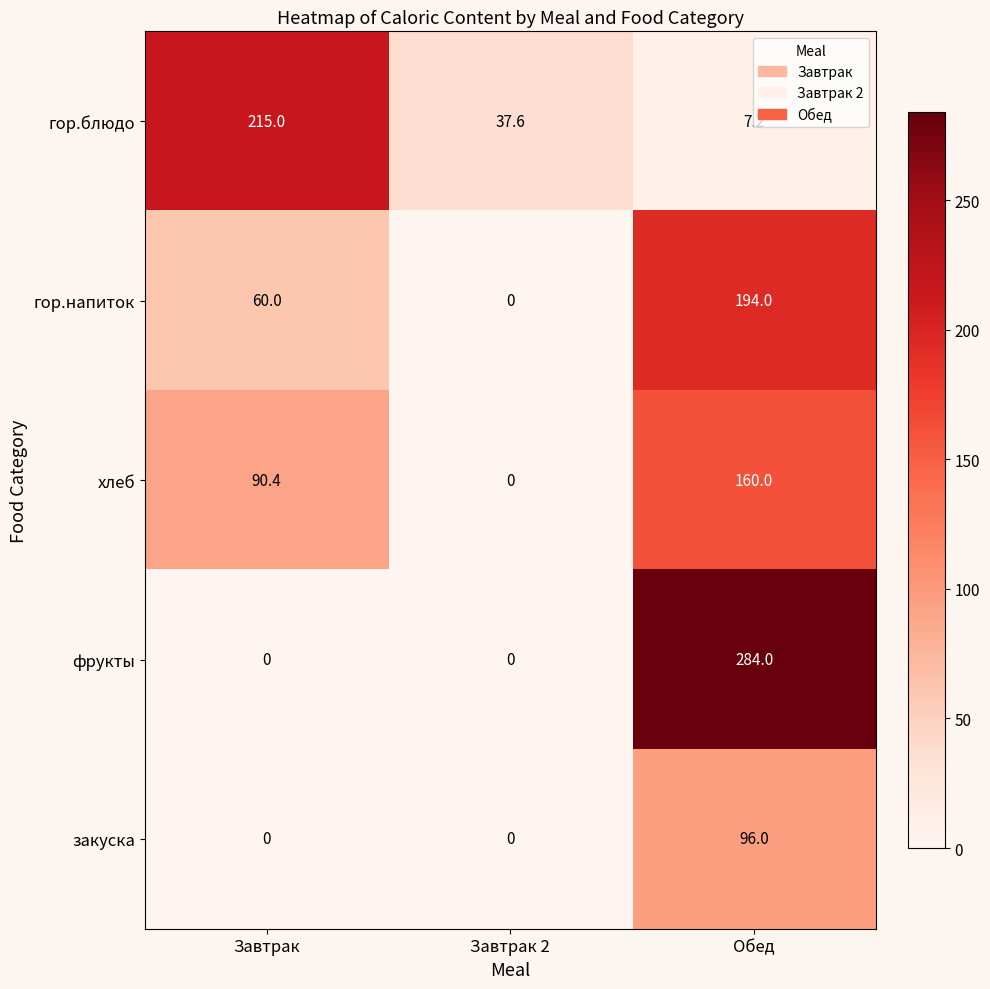

List the series in order of their peak value, lowest first.

закуска, хлеб, гор.напиток, гор.блюдо, фрукты